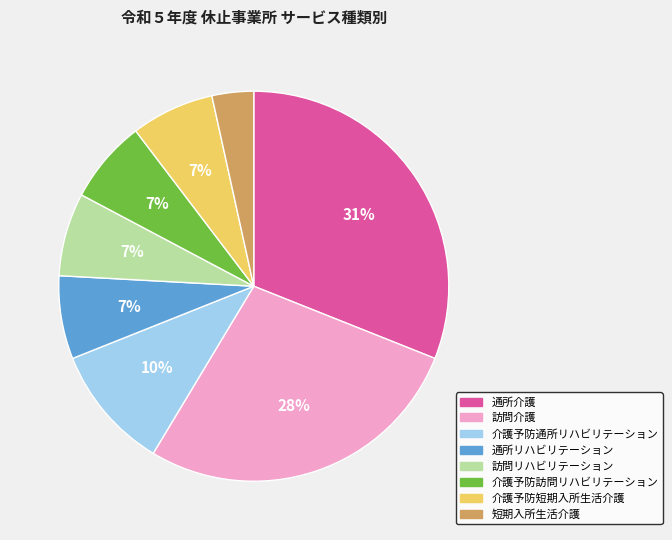

Is it true that 訪問介護 is 28% of the pie?

True